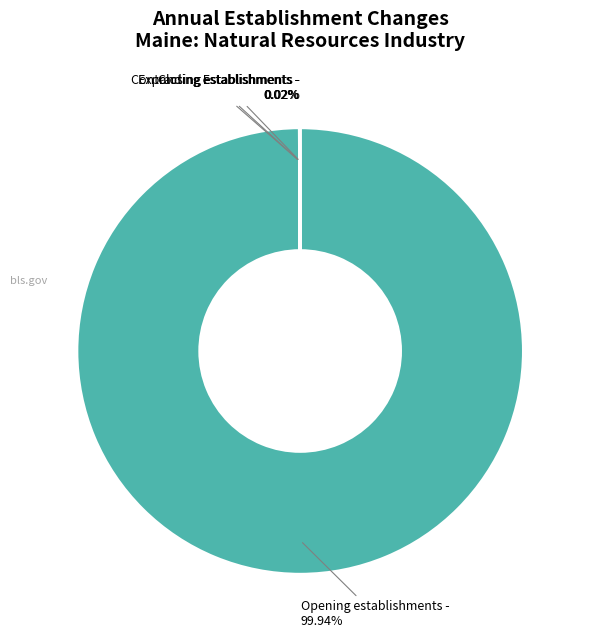

Is there a majority slice in this chart?

Yes